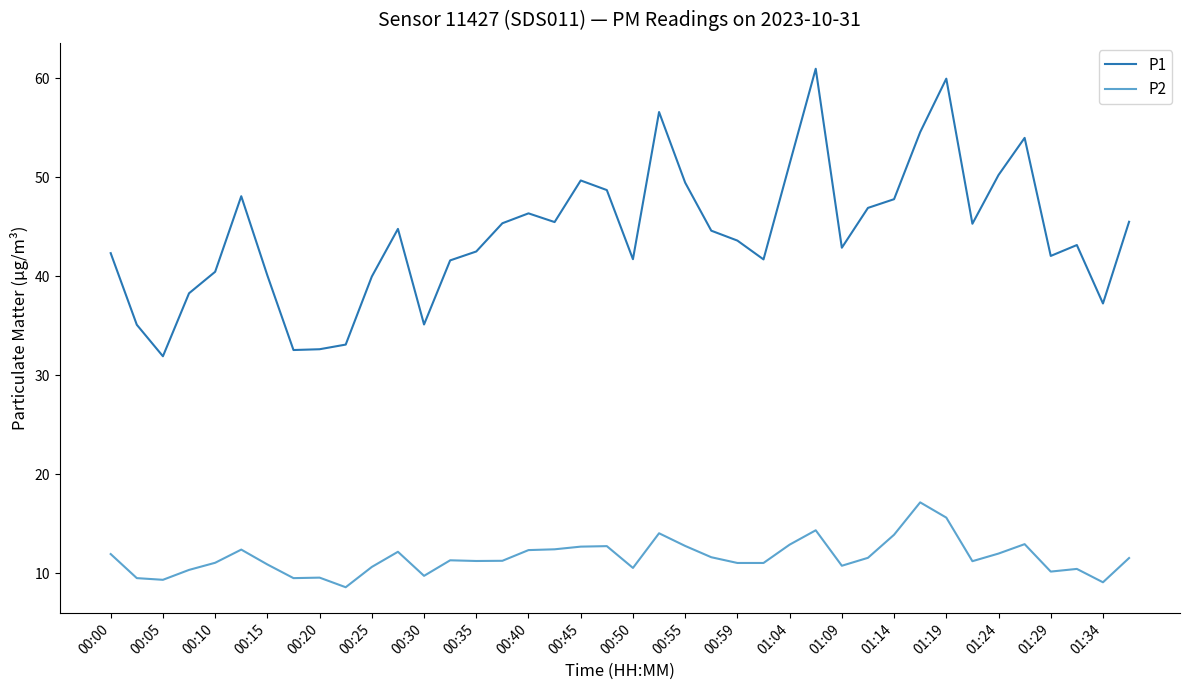

True or false: P2 and P1 intersect in this chart.

False